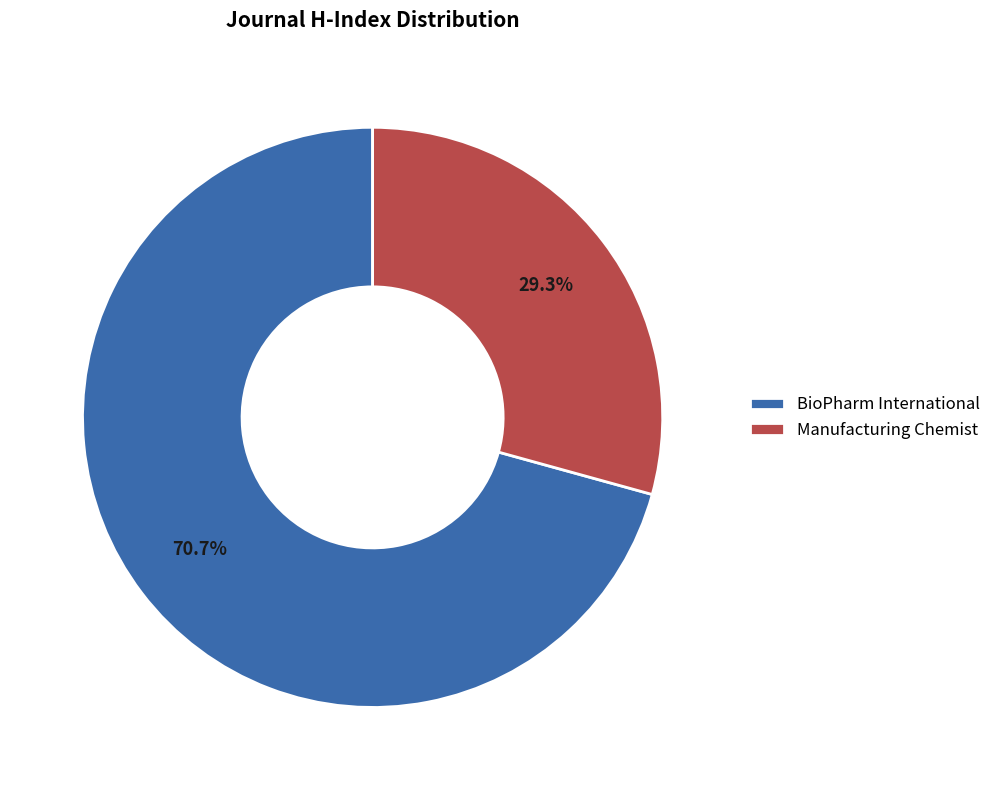

Is it true that Manufacturing Chemist is 29% of the pie?

True